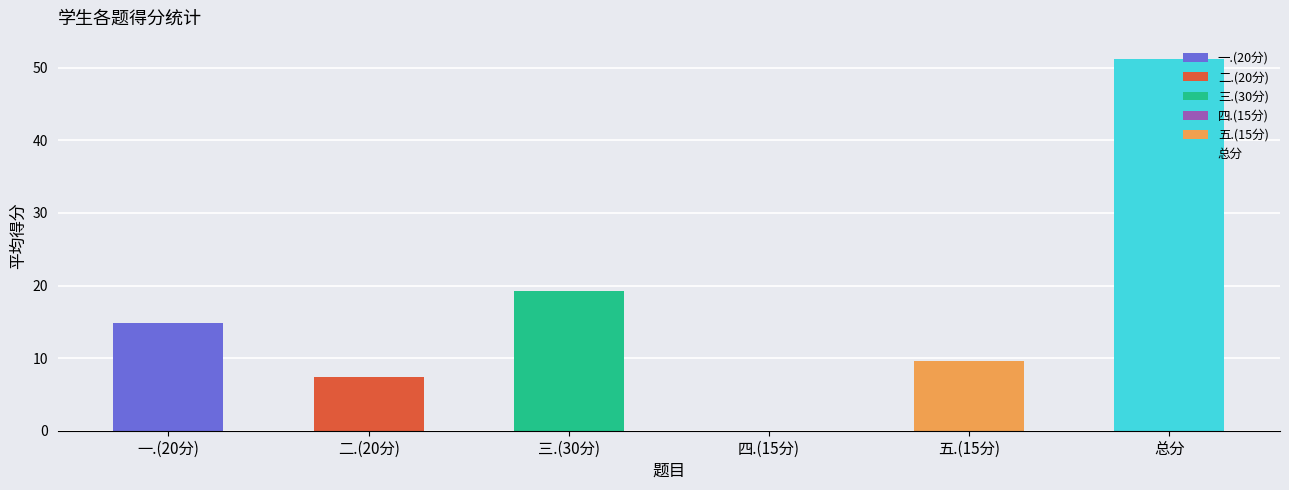

How many bars are there in each group?

6